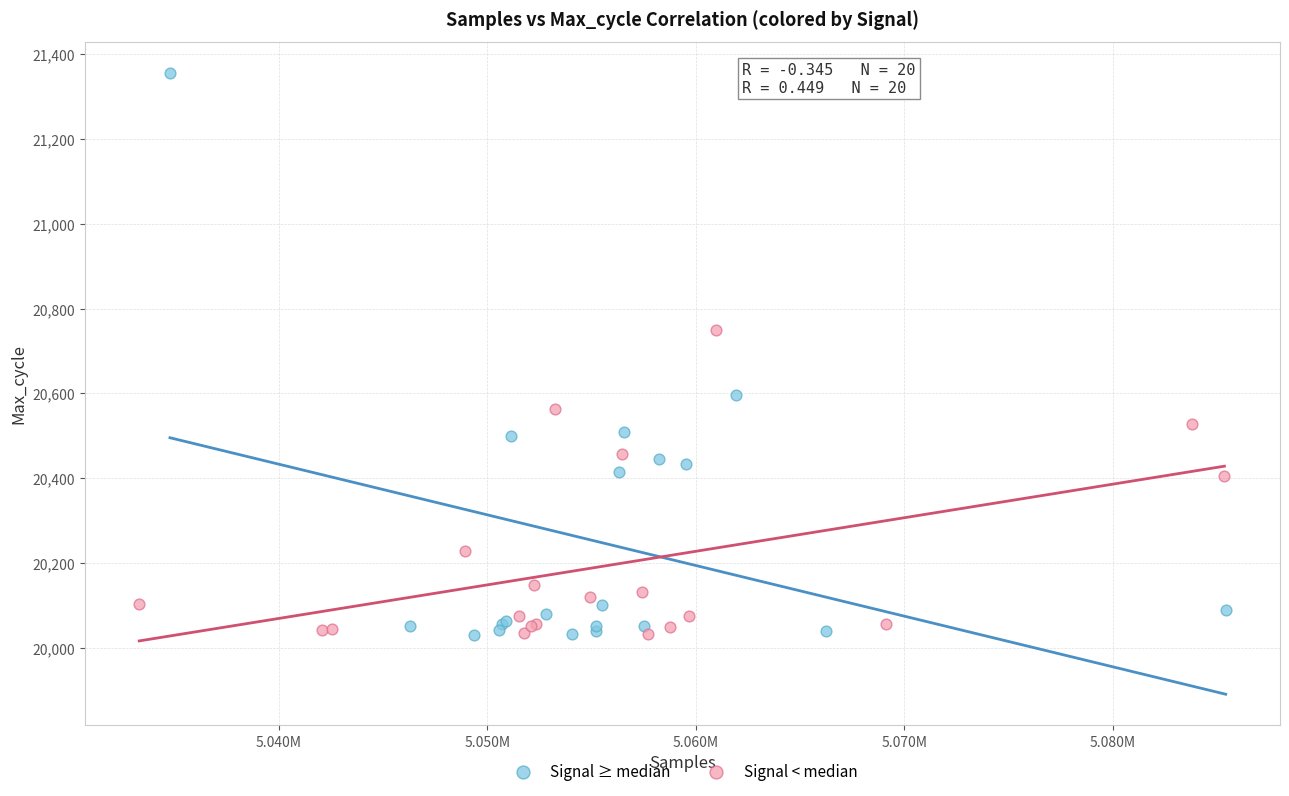

Which series has the widest spread of Y values?

Signal ≥ median